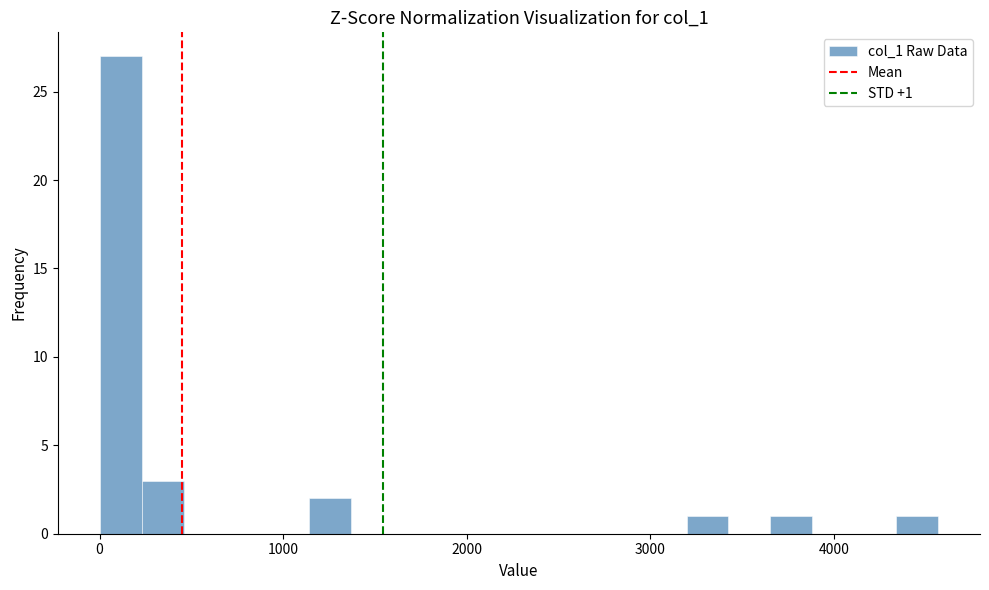

Read against the x-axis, roughly where is the centre of the tallest bar?

100